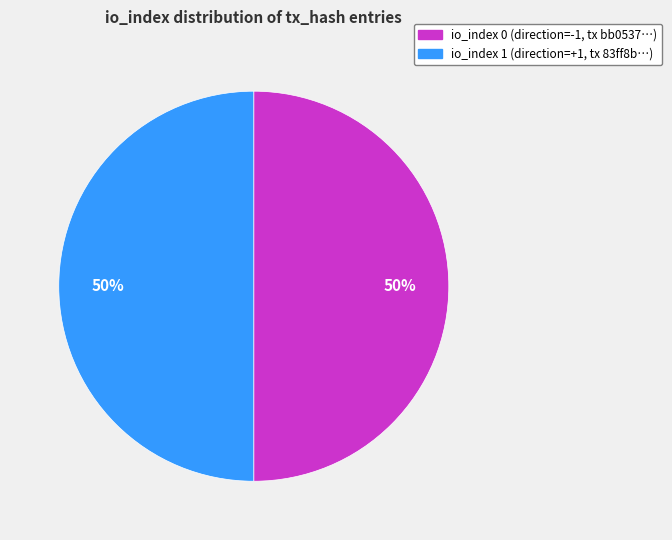

Do io_index 1 (direction=+1, tx 83ff8b…) and io_index 0 (direction=-1, tx bb0537…) together represent more than half of the pie?

Yes